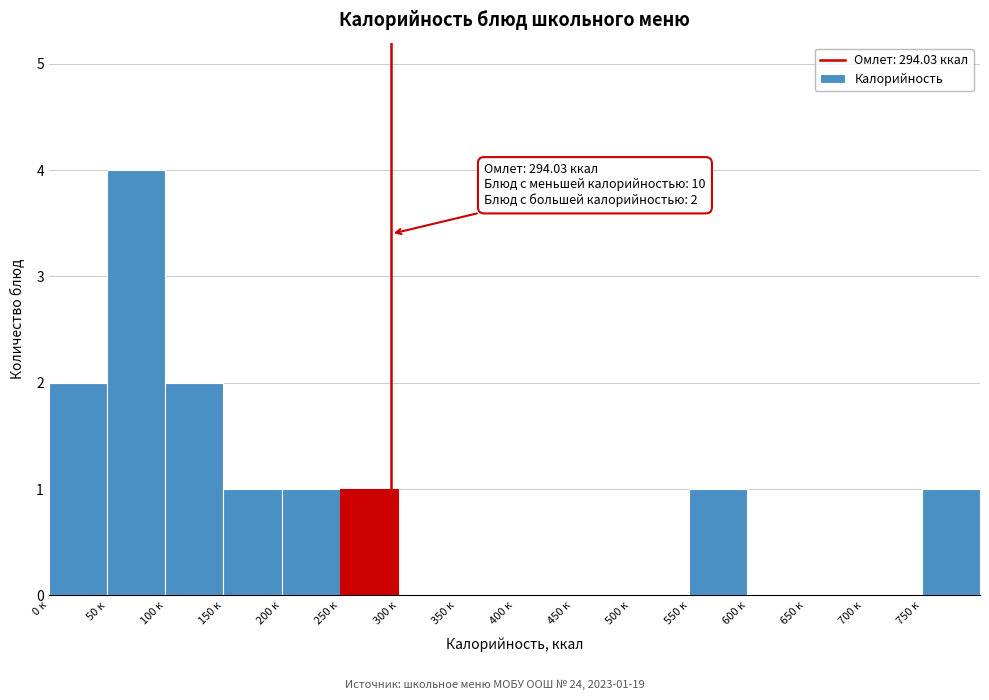

Over which range of the x-axis is the bar tallest?

50 to 100